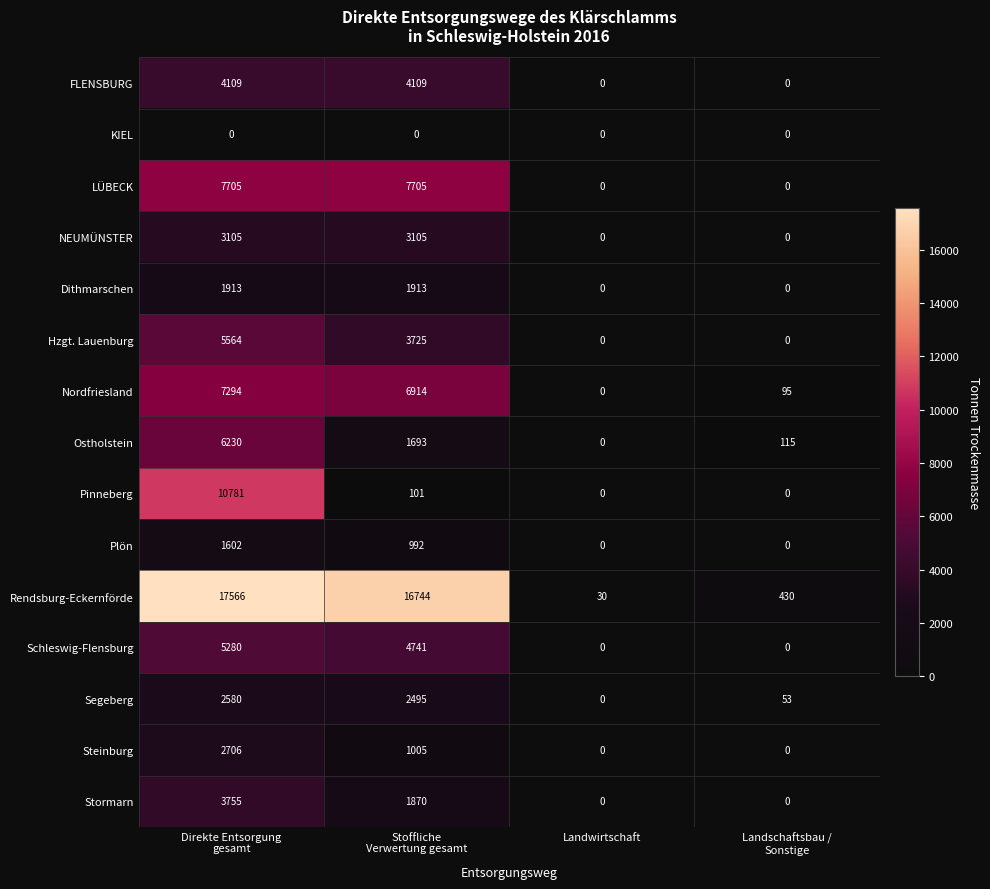

Which series has the largest range (max minus min)?

Rendsburg-Eckernförde